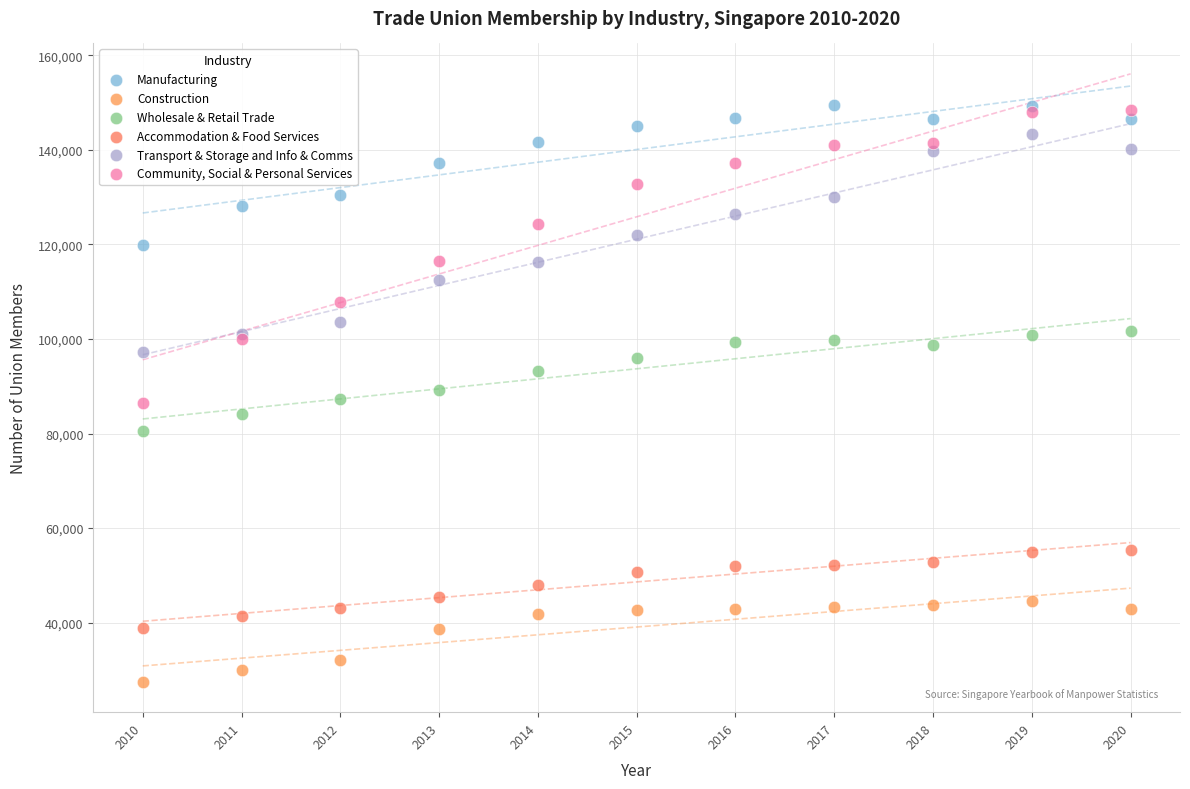

Which series reaches the minimum Y coordinate?

Construction